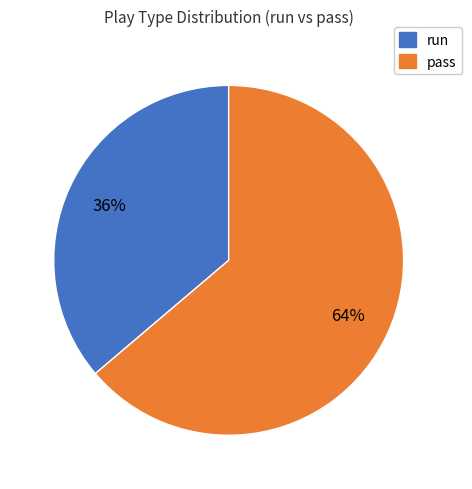

Do run and pass together represent more than half of the pie?

Yes